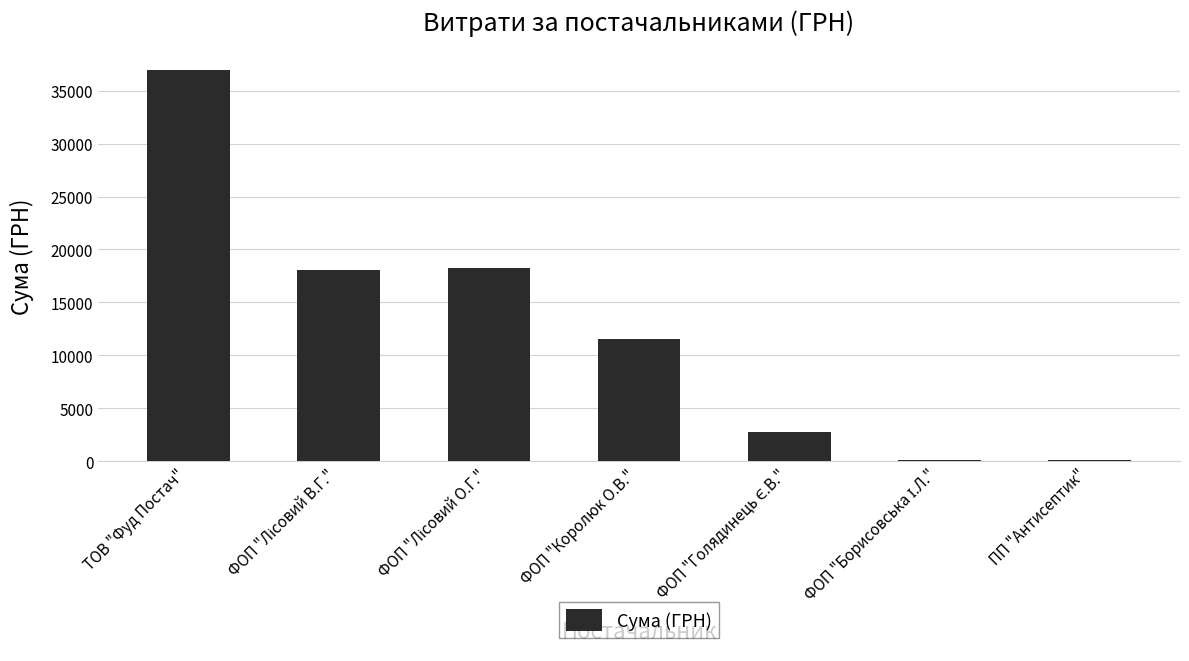

What is the sum of all values?

87862.7